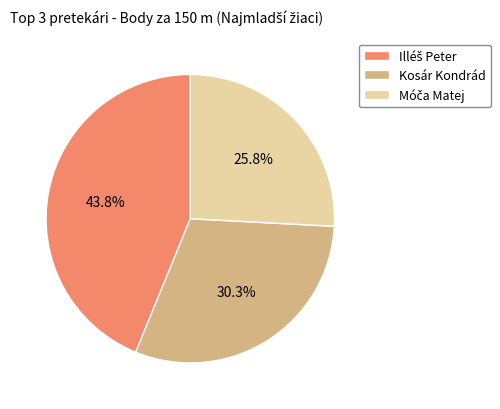

Does Kosár Kondrád represent more than half of the total?

No